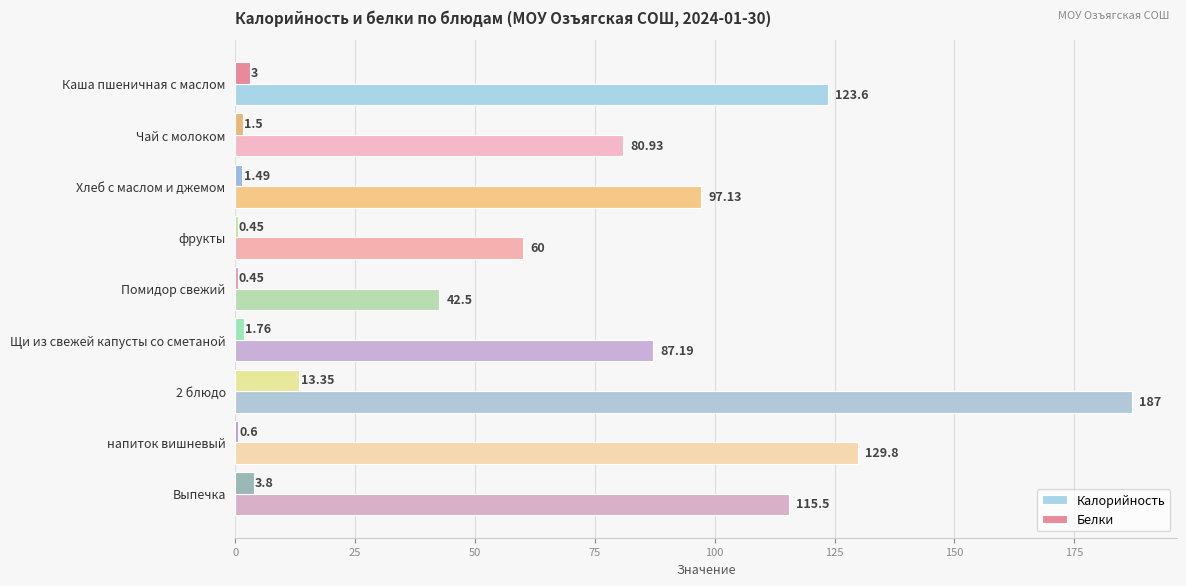

At which category is the sum across all series the highest?

2 блюдо